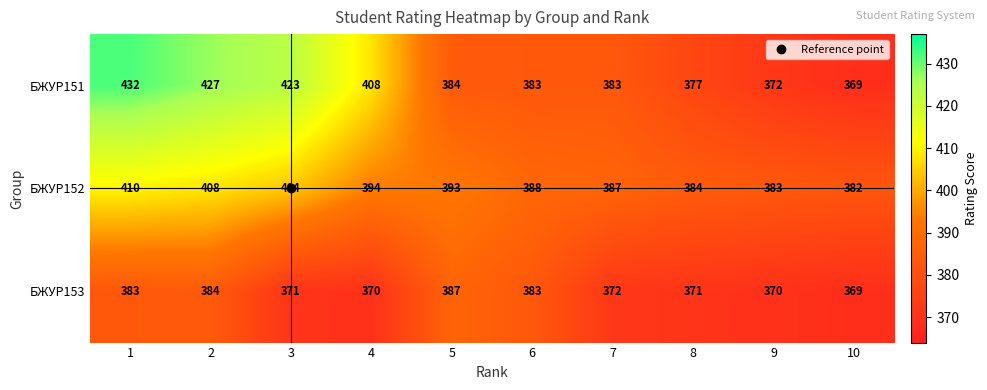

At which category is the sum across all series the highest?

1